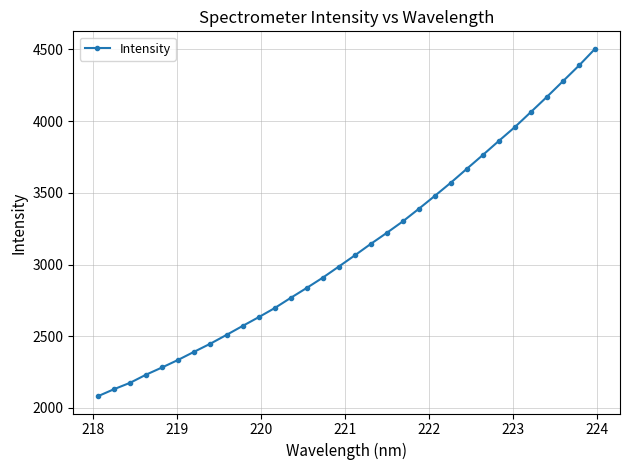

Does the chart display data point markers on the line(s)?

Yes